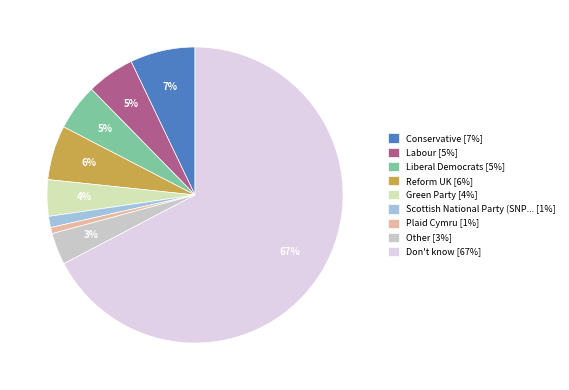

Count the number of slices in the pie.

9